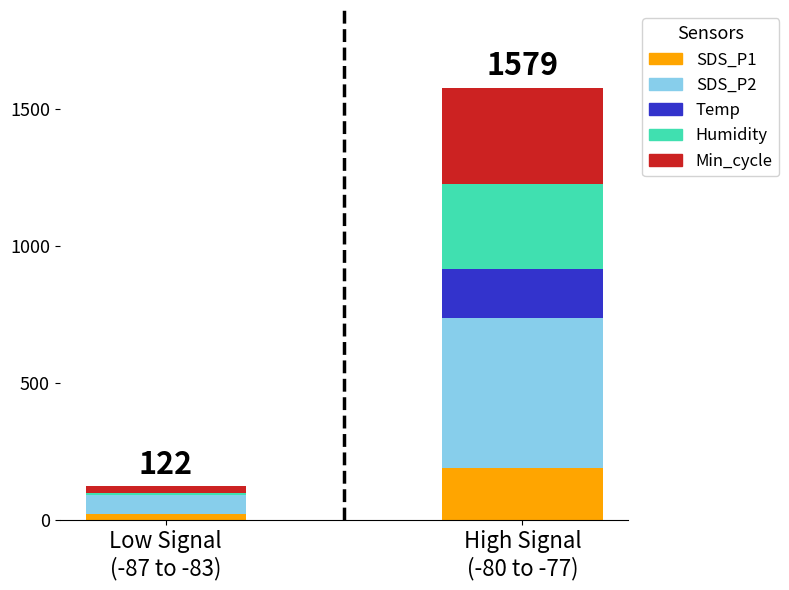

What is the maximum value for SDS_P1?

190.7